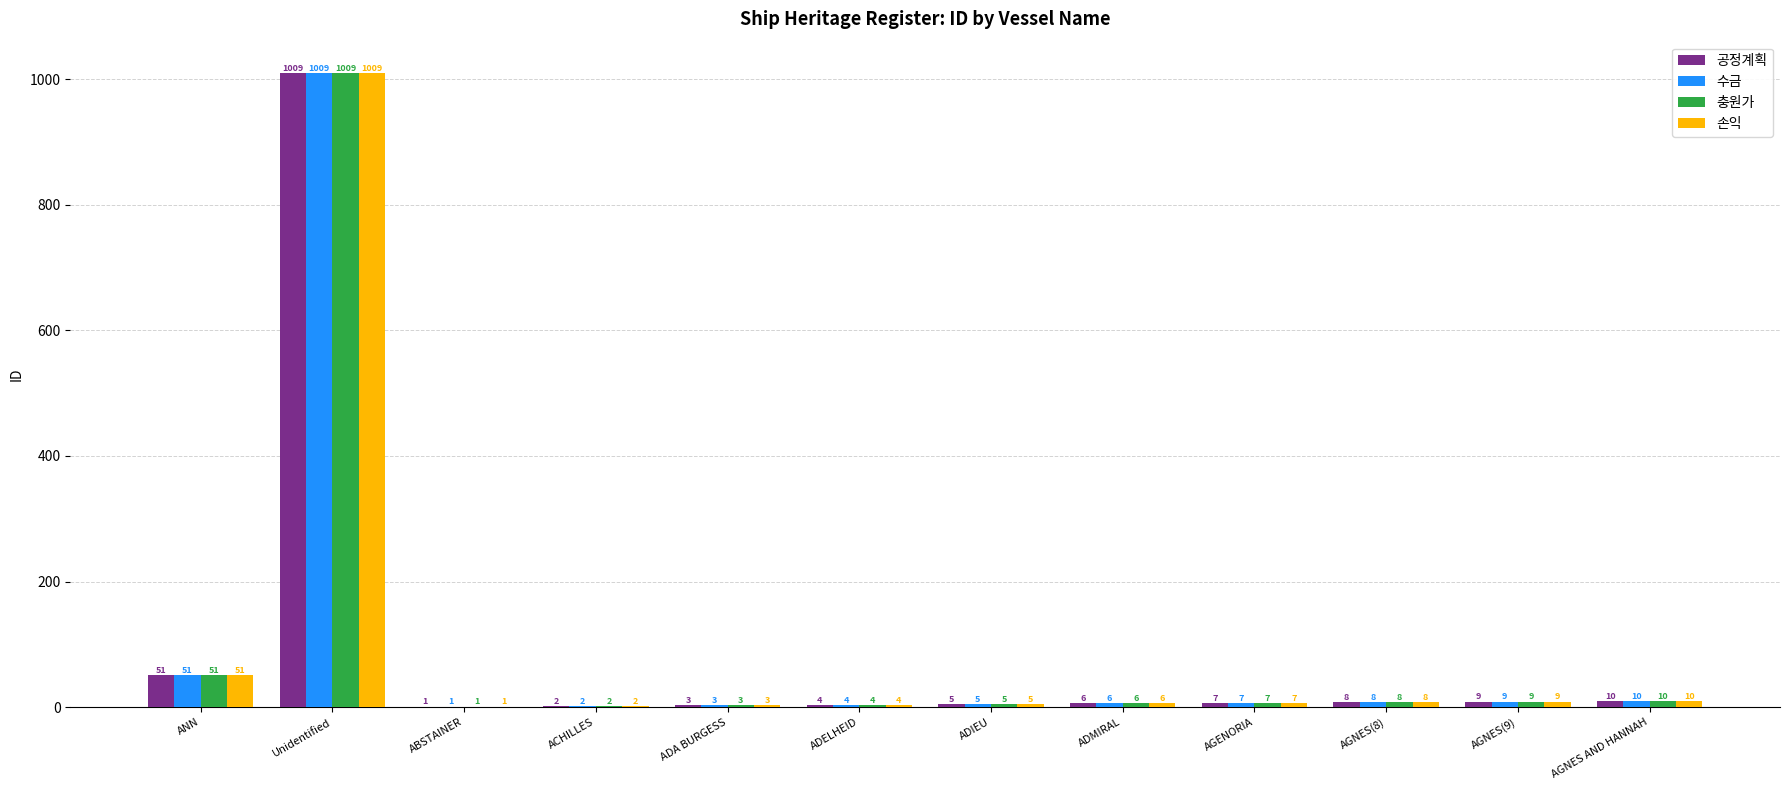

What is the sum of the 충원가 values at AGENORIA and AGNES AND HANNAH?

17